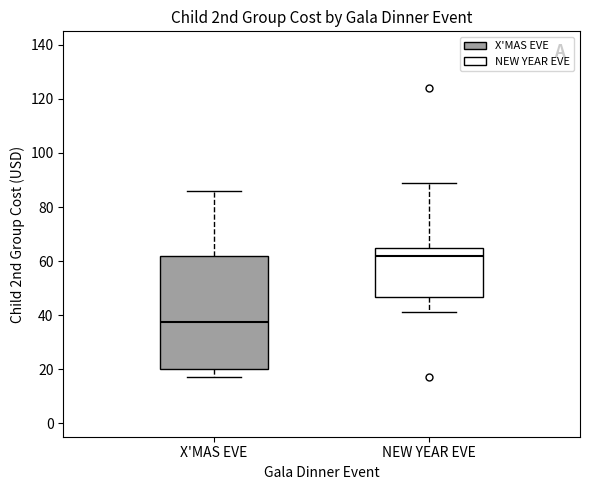

Reading left to right, transcribe this box plot: for each box, give where its median line is, the range the box spans, and where its two whiskers end, as read against the y-axis. The values are not printed on the chart, so give them approximately, as read against the axis.

X'MAS EVE: median 38, box 20 to 62, whiskers 18 to 86
NEW YEAR EVE: median 62, box 46 to 66, whiskers 42 to 90